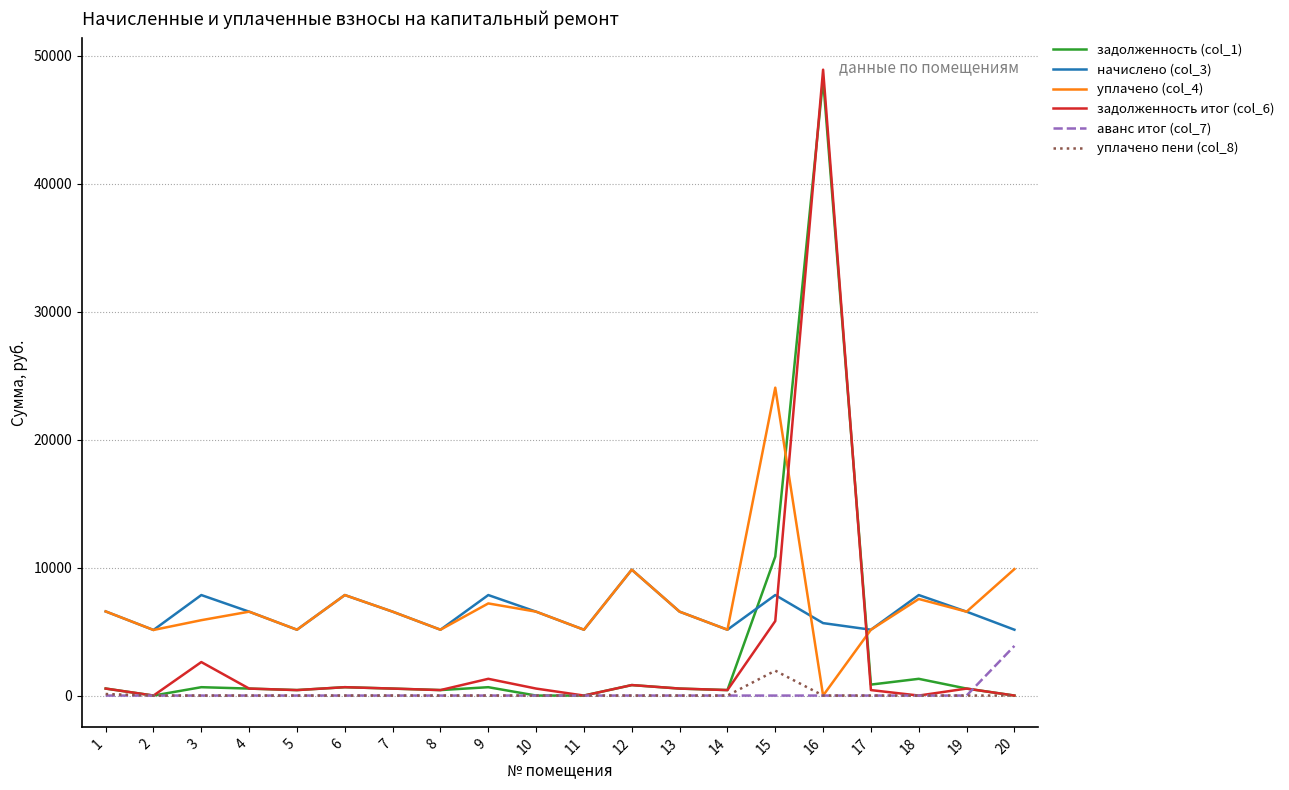

Which series ends up on top after the final intersection of уплачено (col_4) and задолженность (col_1)?

уплачено (col_4)